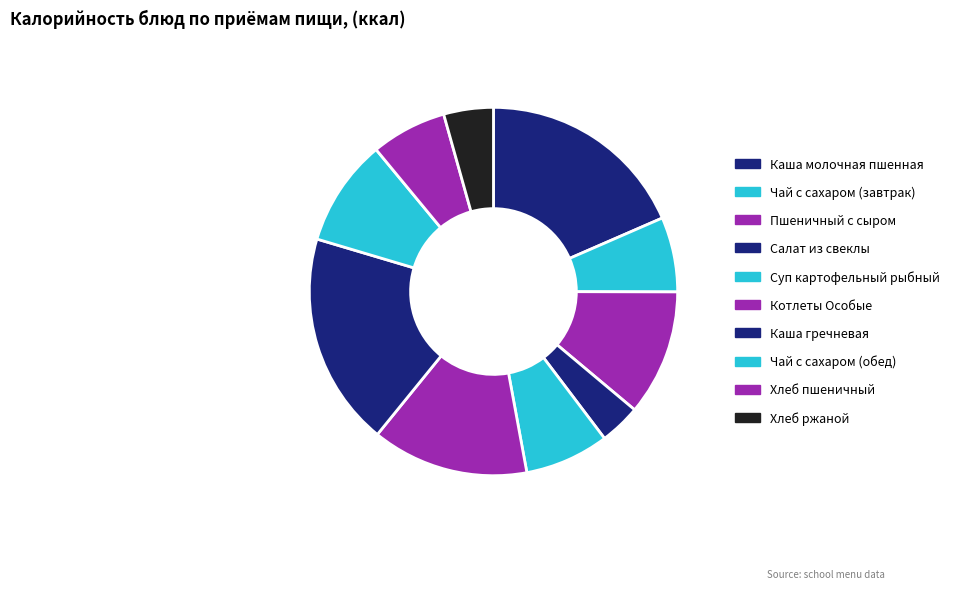

What is the smallest slice in the pie chart?

Салат из свеклы